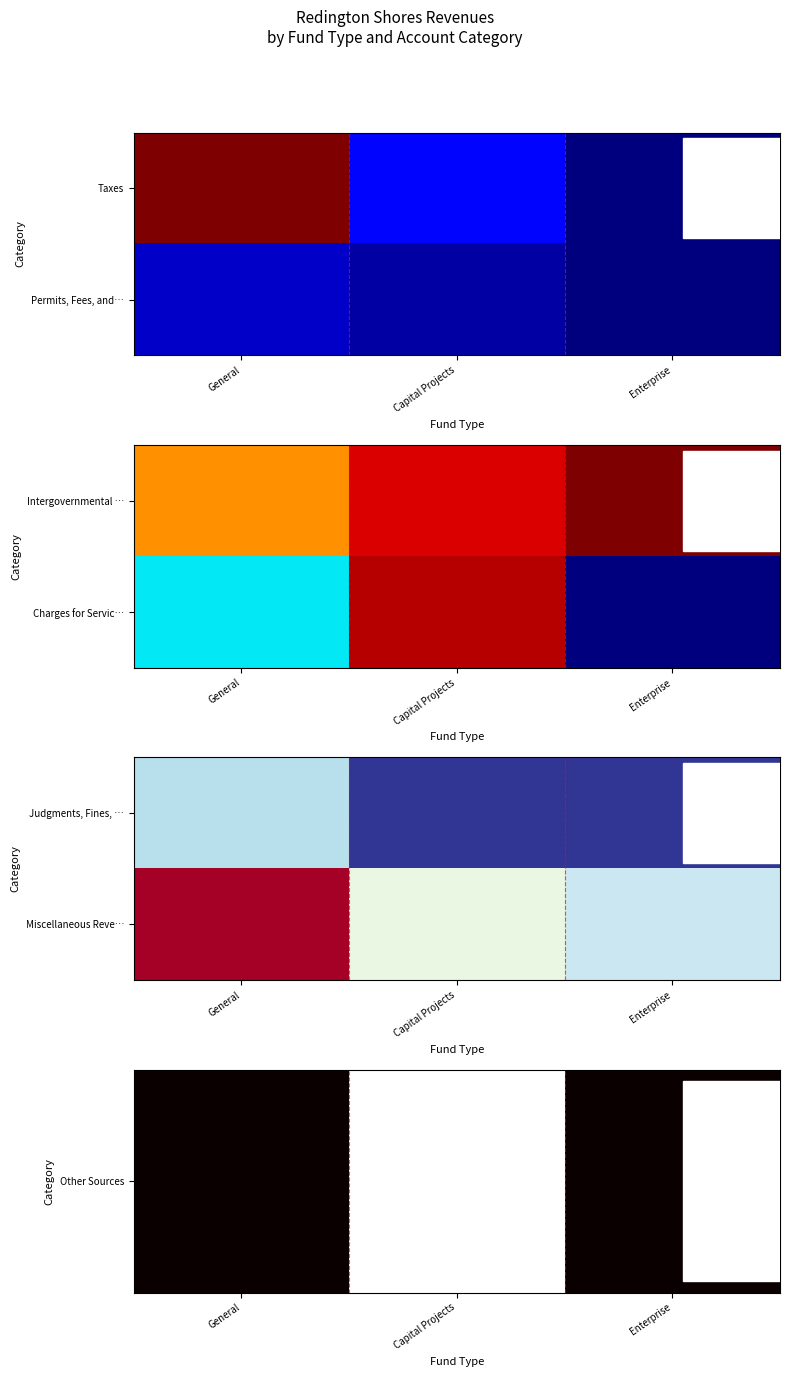

The value of Miscellaneous Reve… at Capital Projects is 16072. True or false?

False